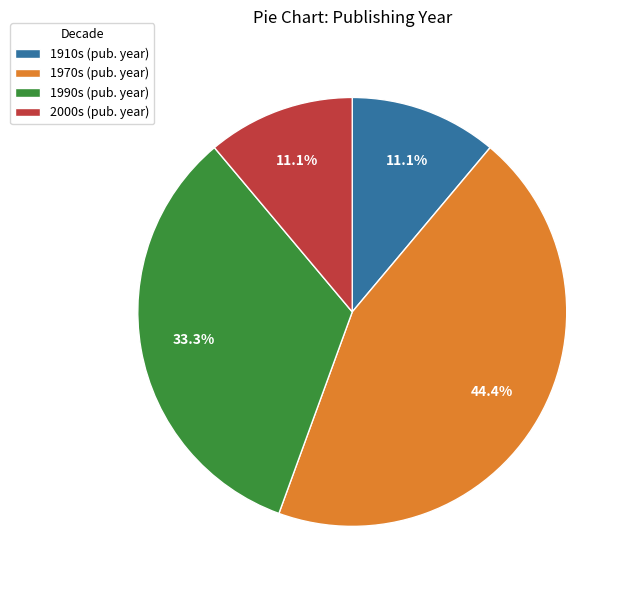

Is there a majority slice in this chart?

No